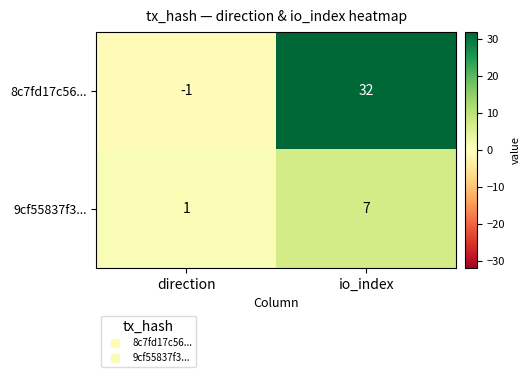

True or false: 8c7fd17c56... has a value of 32 at io_index.

True